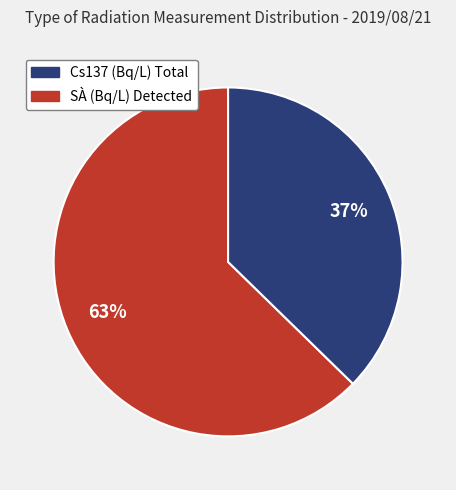

Does any single category account for the majority?

Yes